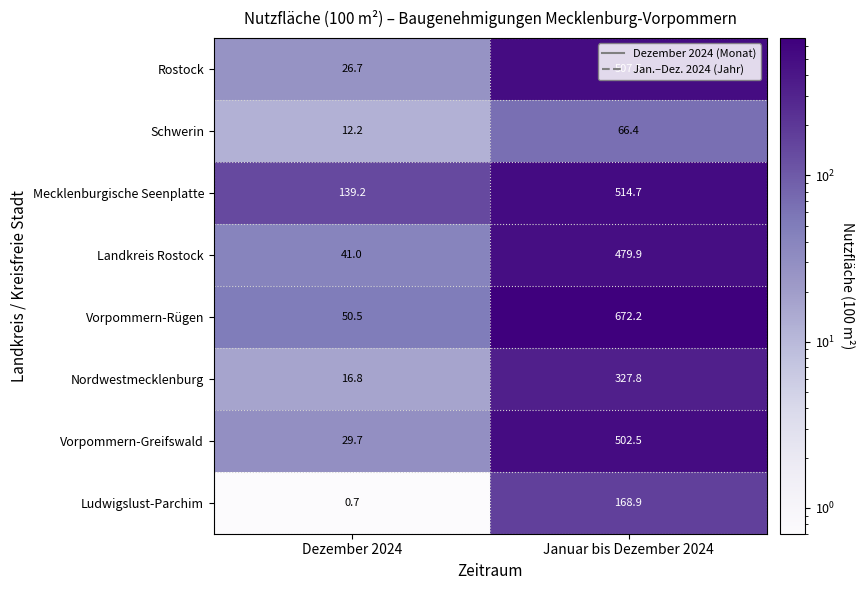

The Mecklenburgische Seenplatte series shows 225.1 at Dezember 2024. True or false?

False